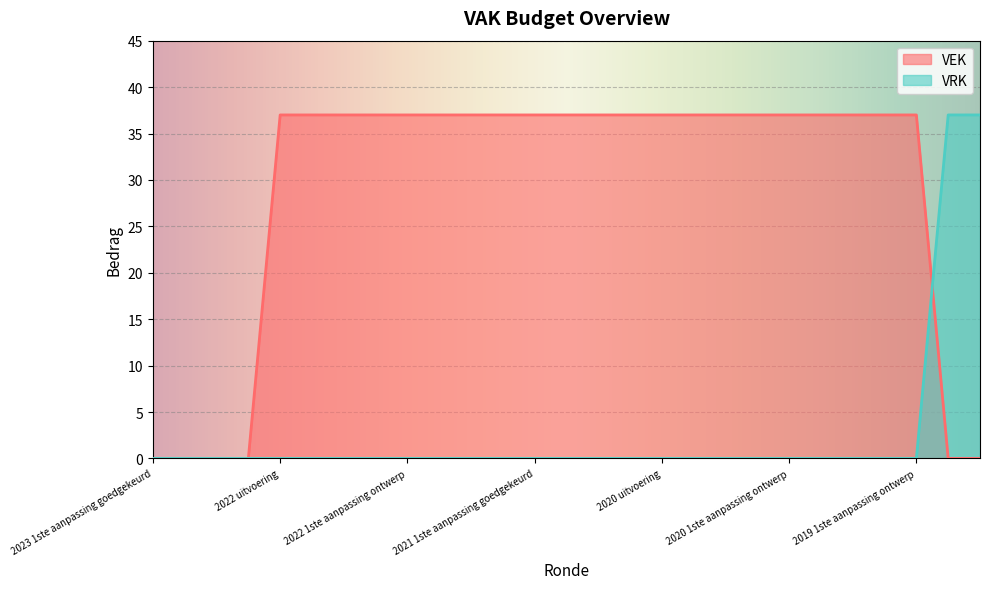

What is the label of the 18th point from the left?

2020 2de aanpassing goedgekeurd